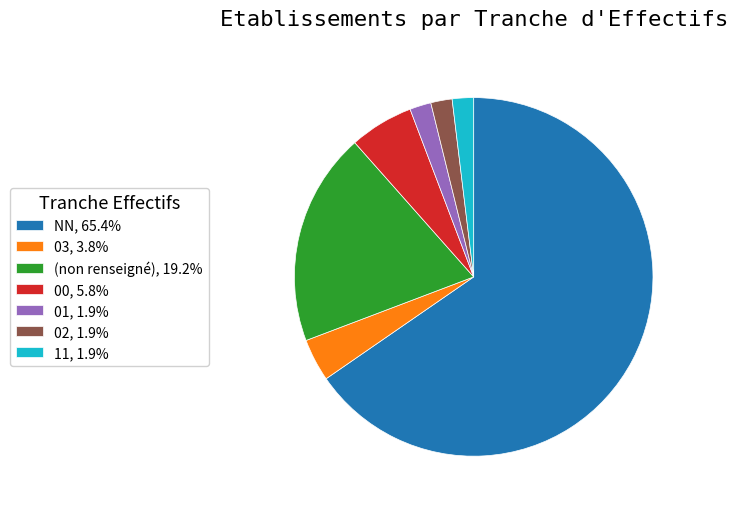

Is NN, 65.4% the majority of the pie?

Yes